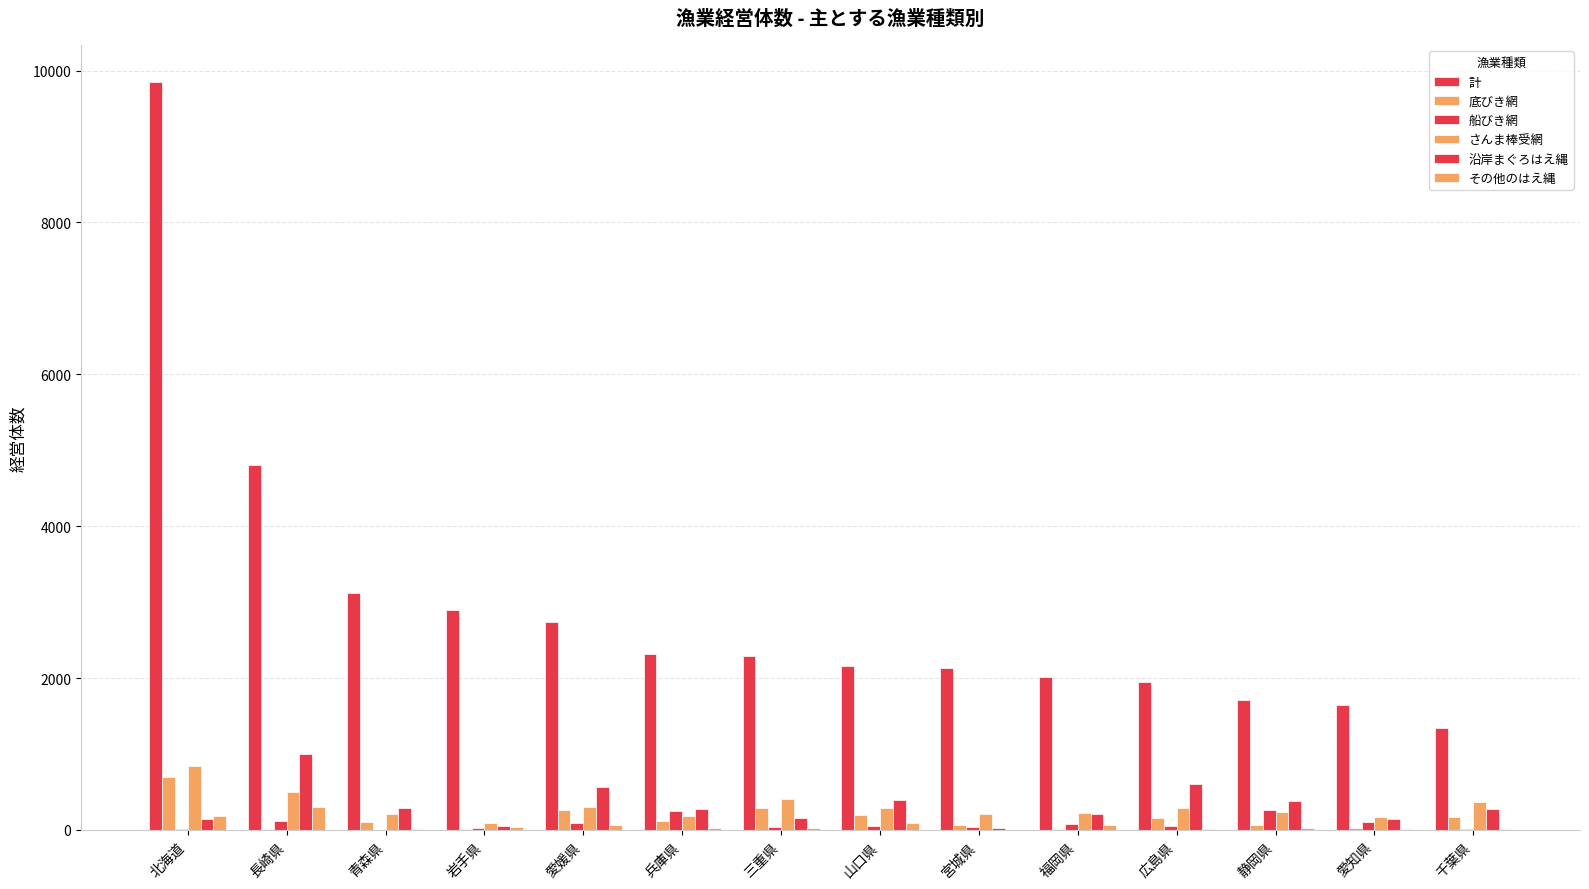

How many distinct data groups are displayed?

6